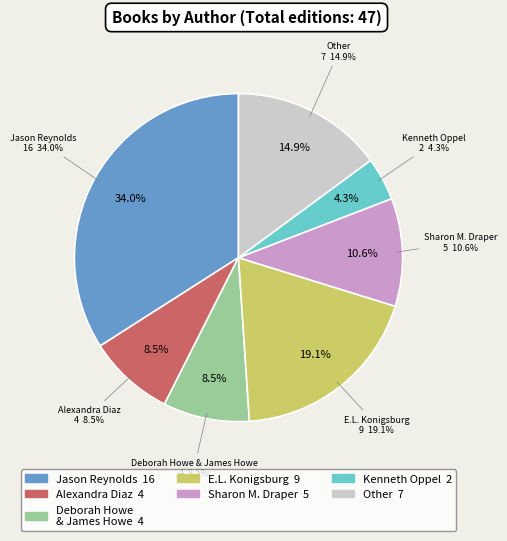

How many slices are in this pie chart?

7